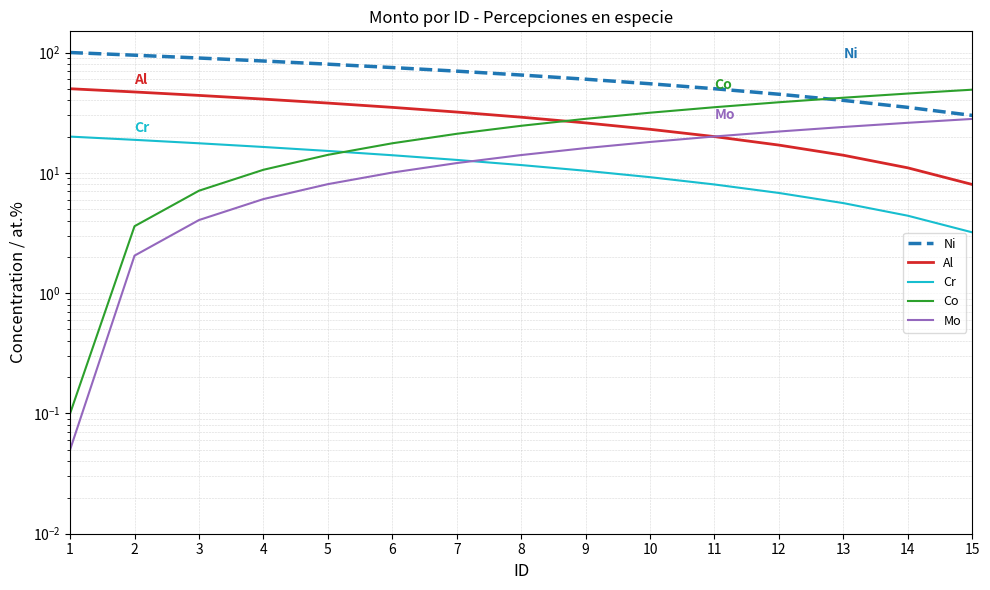

How many data points in Cr are less than 11?

7